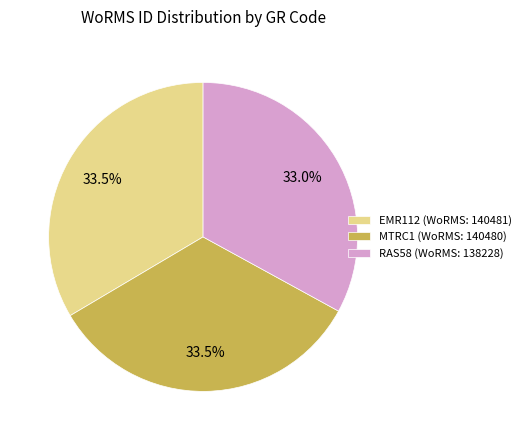

Between RAS58 (WoRMS: 138228) and MTRC1 (WoRMS: 140480), which is larger?

MTRC1 (WoRMS: 140480)